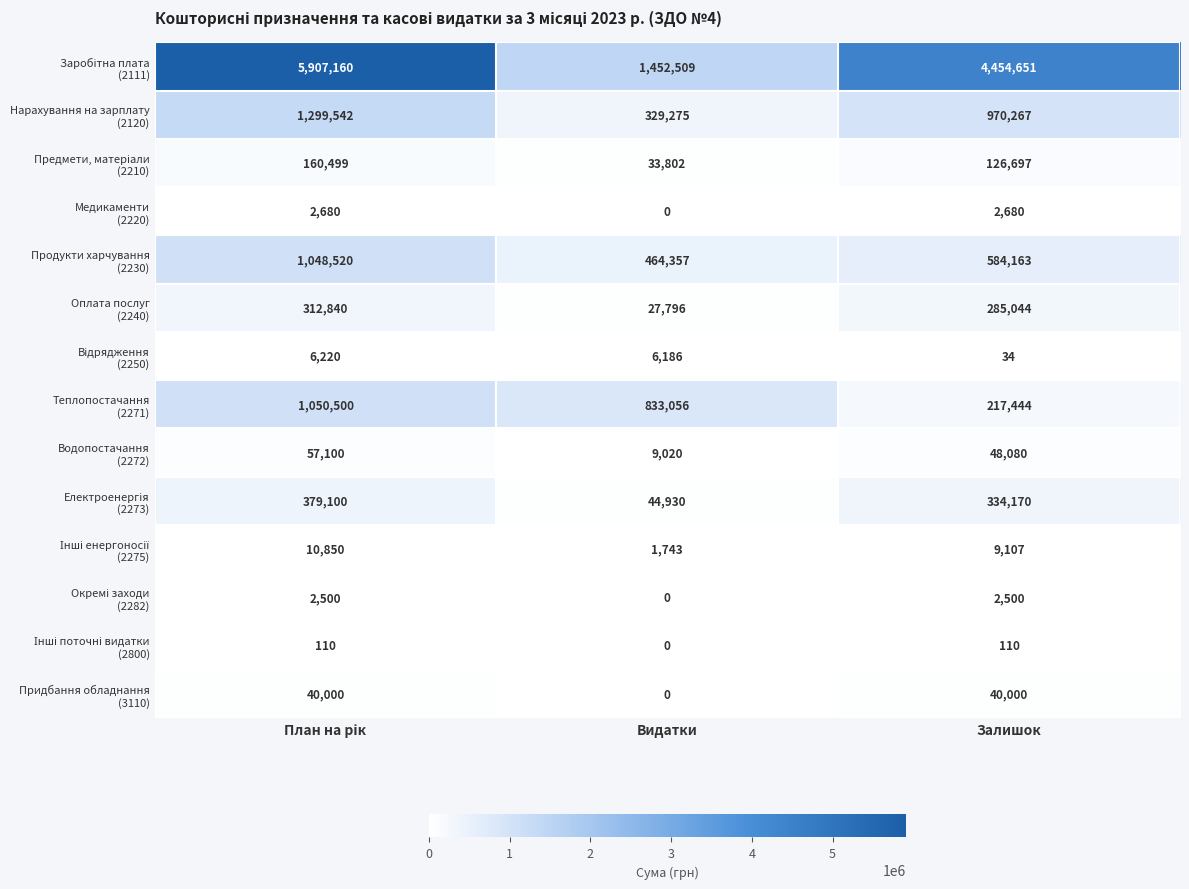

At how many categories does at least one series exceed 1251249?

3